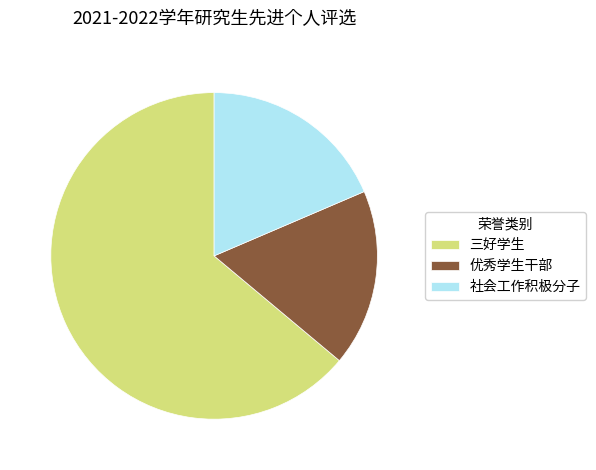

Is it true that 优秀学生干部 is 18% of the pie?

True